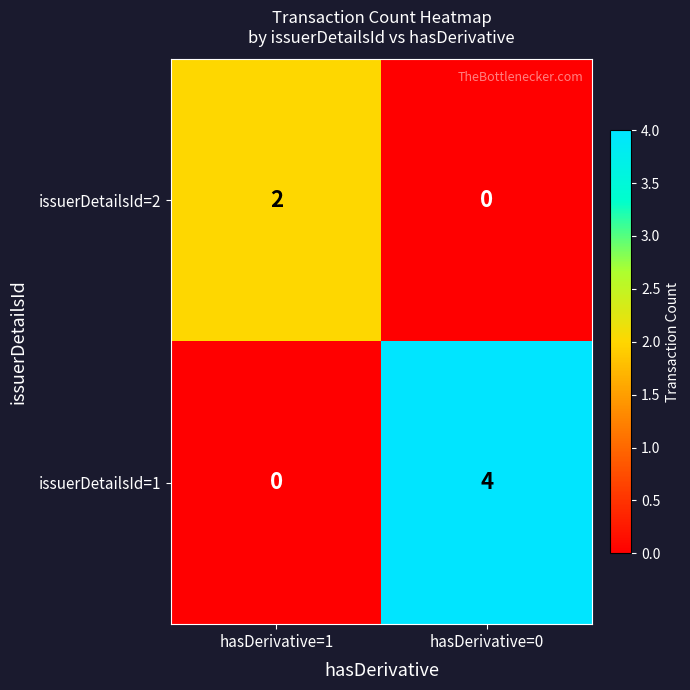

What is the difference between the highest and lowest values at hasDerivative=0?

4